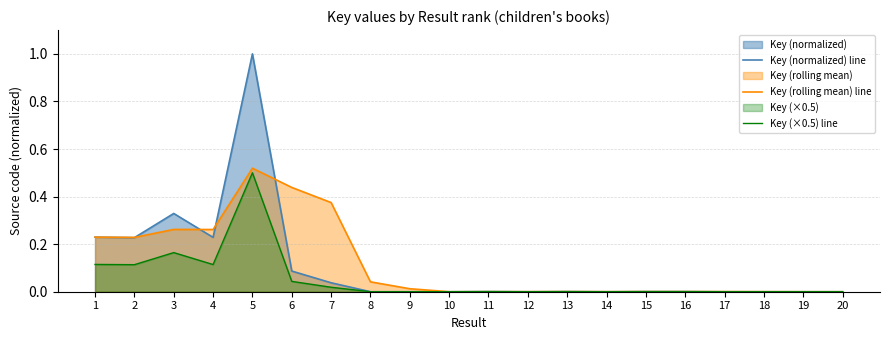

The value of Key (rolling mean) line at 2 is 0.2. True or false?

True